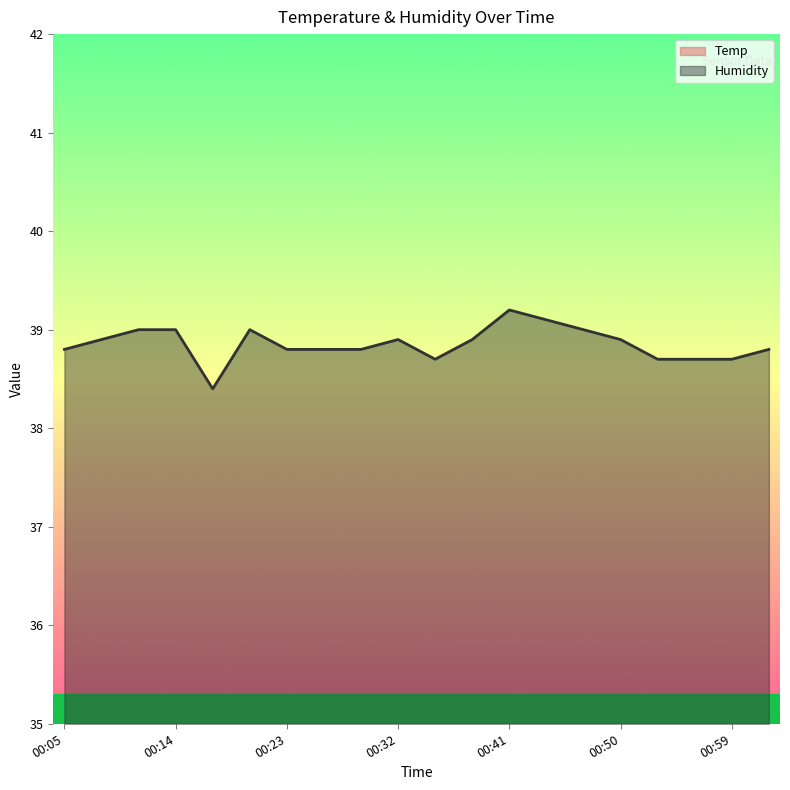

What is the maximum value shown in the chart?

39.2